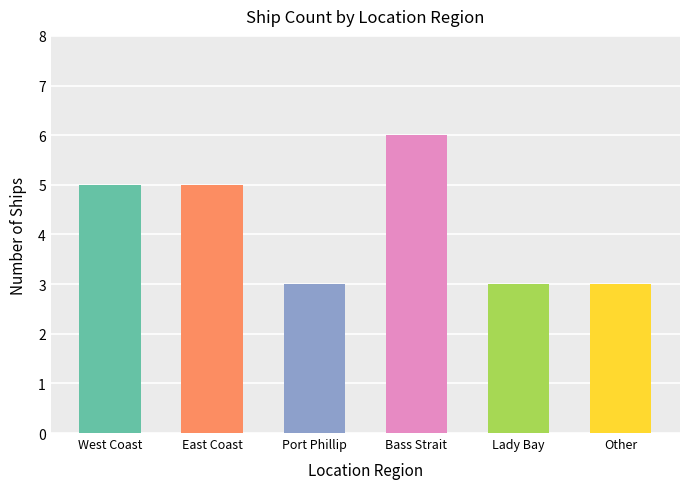

What is the smallest value displayed?

3